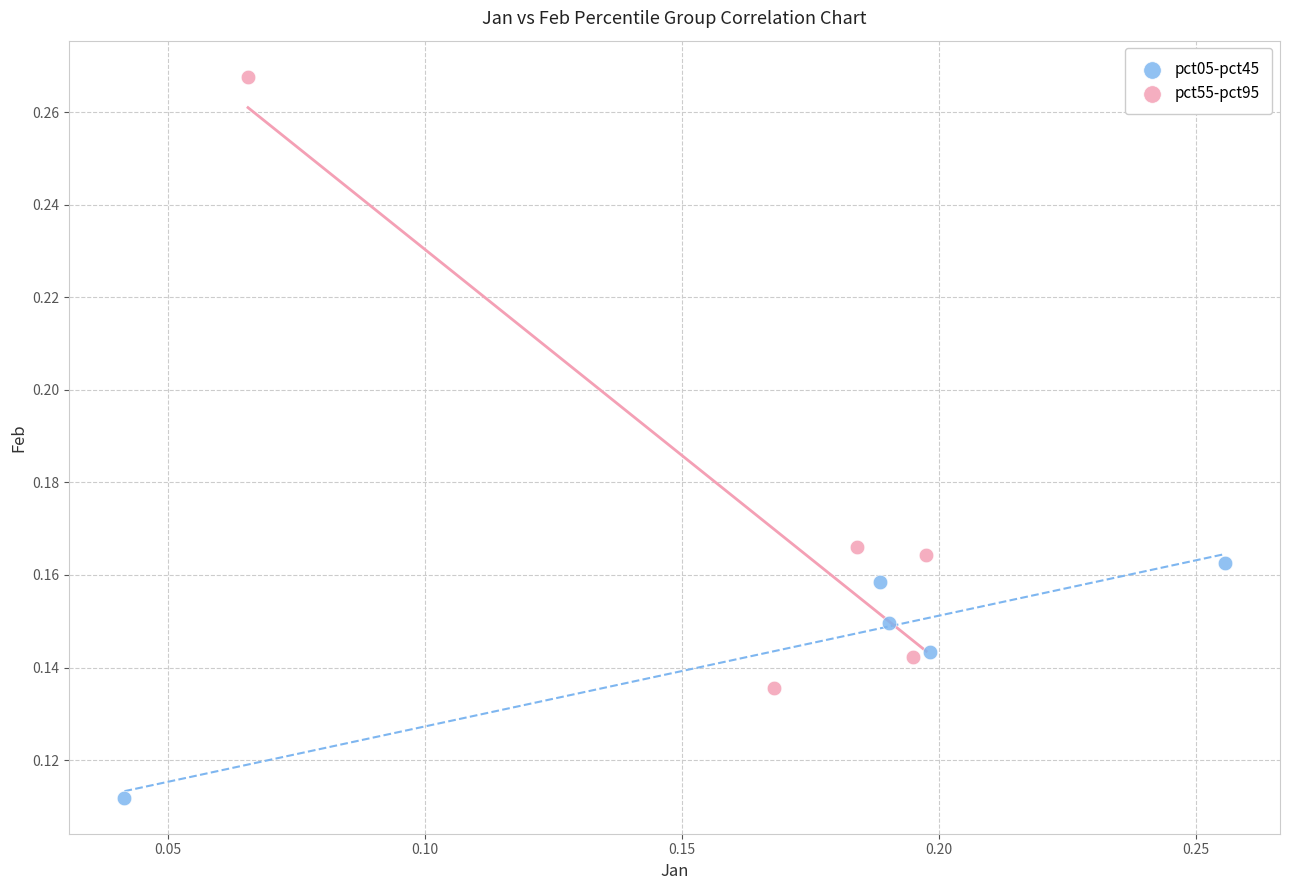

What are all the series names shown in the legend?

pct05-pct45, pct55-pct95